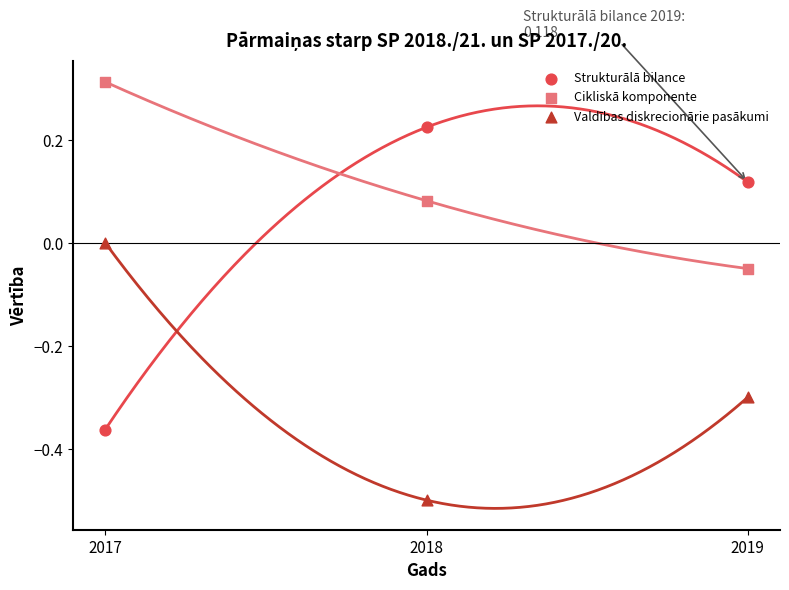

Across all data points, what is the range of X values (max minus min)?

2.0